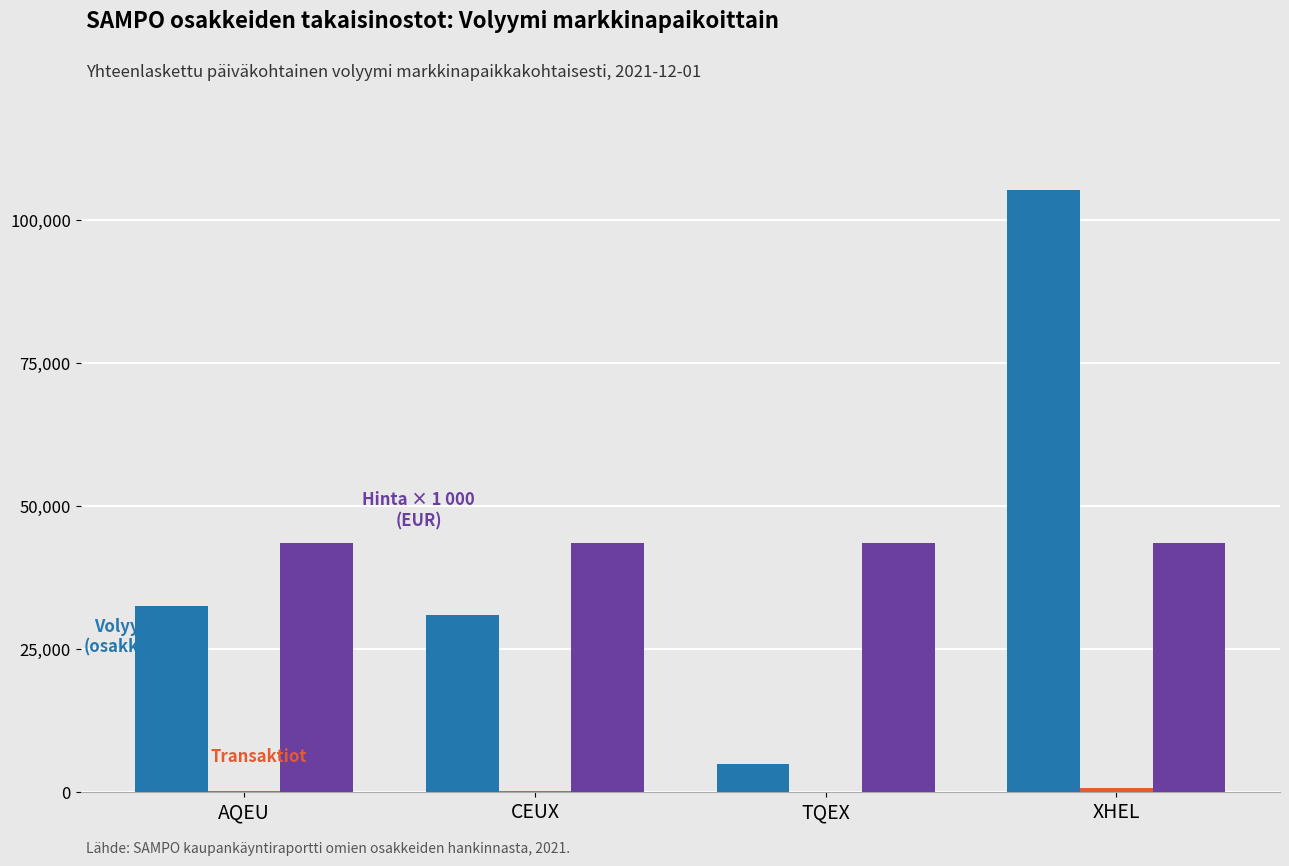

Count the number of data series in this chart.

3